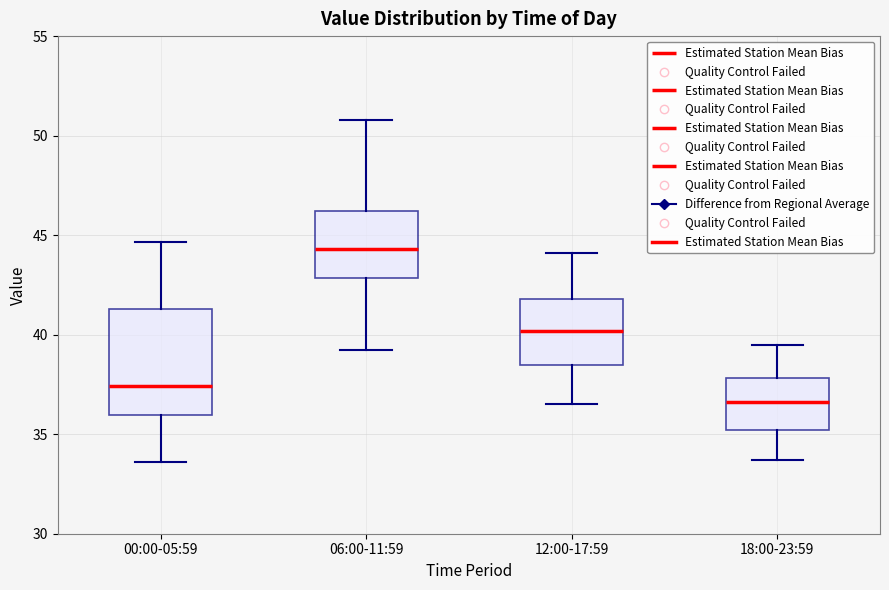

Comparing the boxes themselves (not the whiskers), which one is the tallest?

00:00-05:59